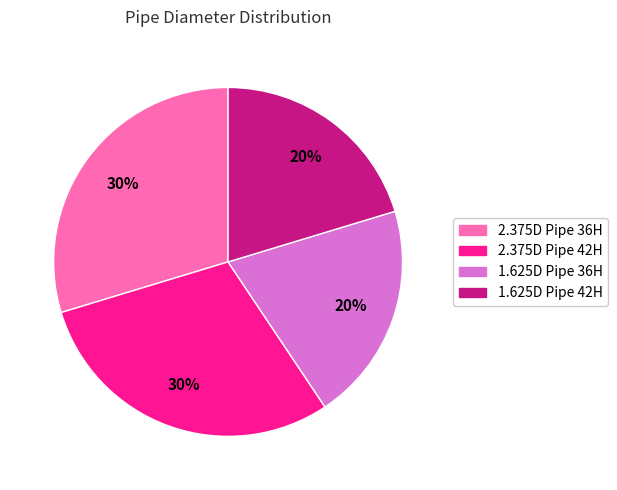

What percentage is the 2.375D Pipe 36H slice, to the nearest percent?

30%